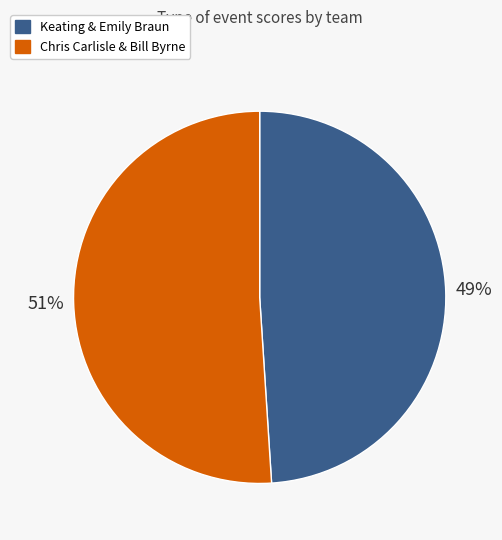

What is the majority slice?

Chris Carlisle & Bill Byrne